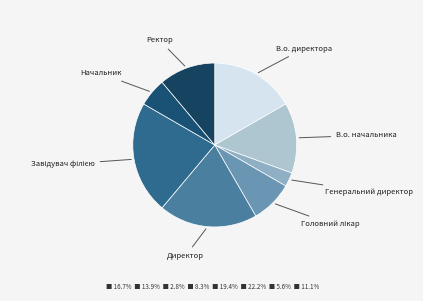

To the nearest percent, what is the average slice percentage?

12%